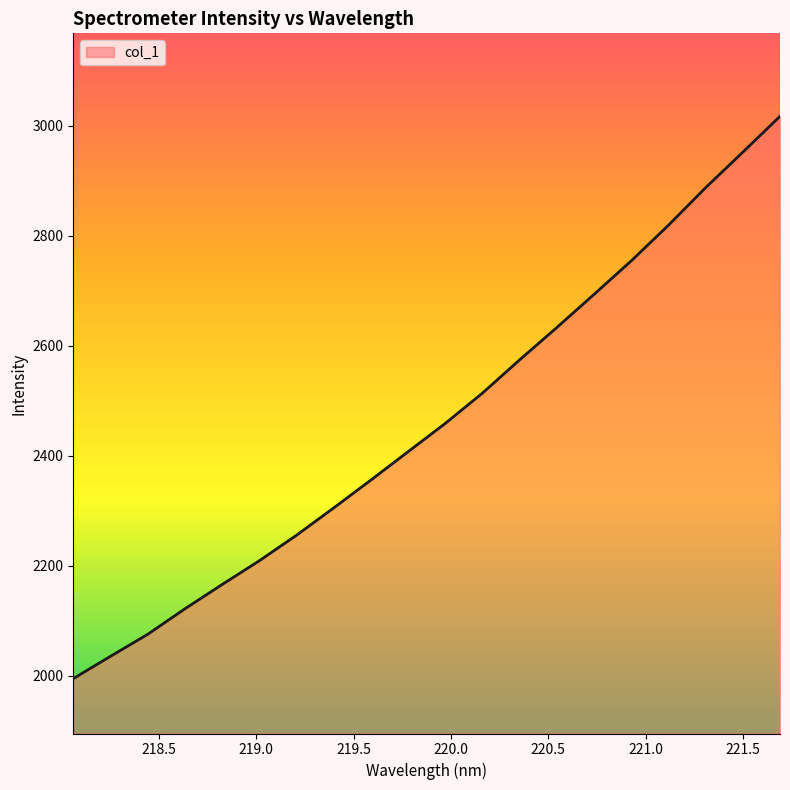

How many series are shown in this chart?

1